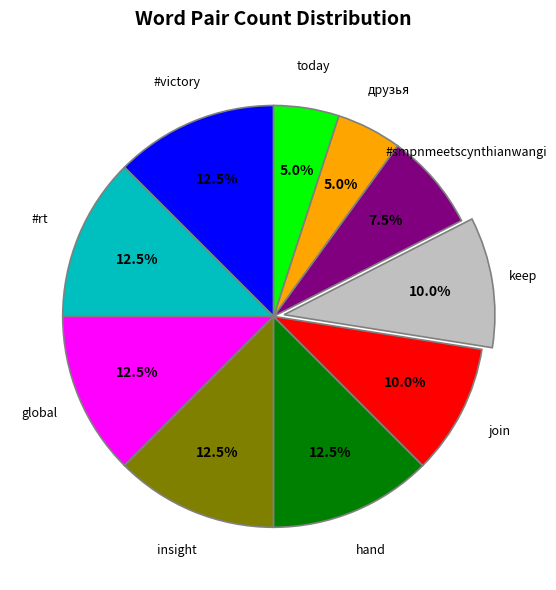

Is there a majority slice in this chart?

No